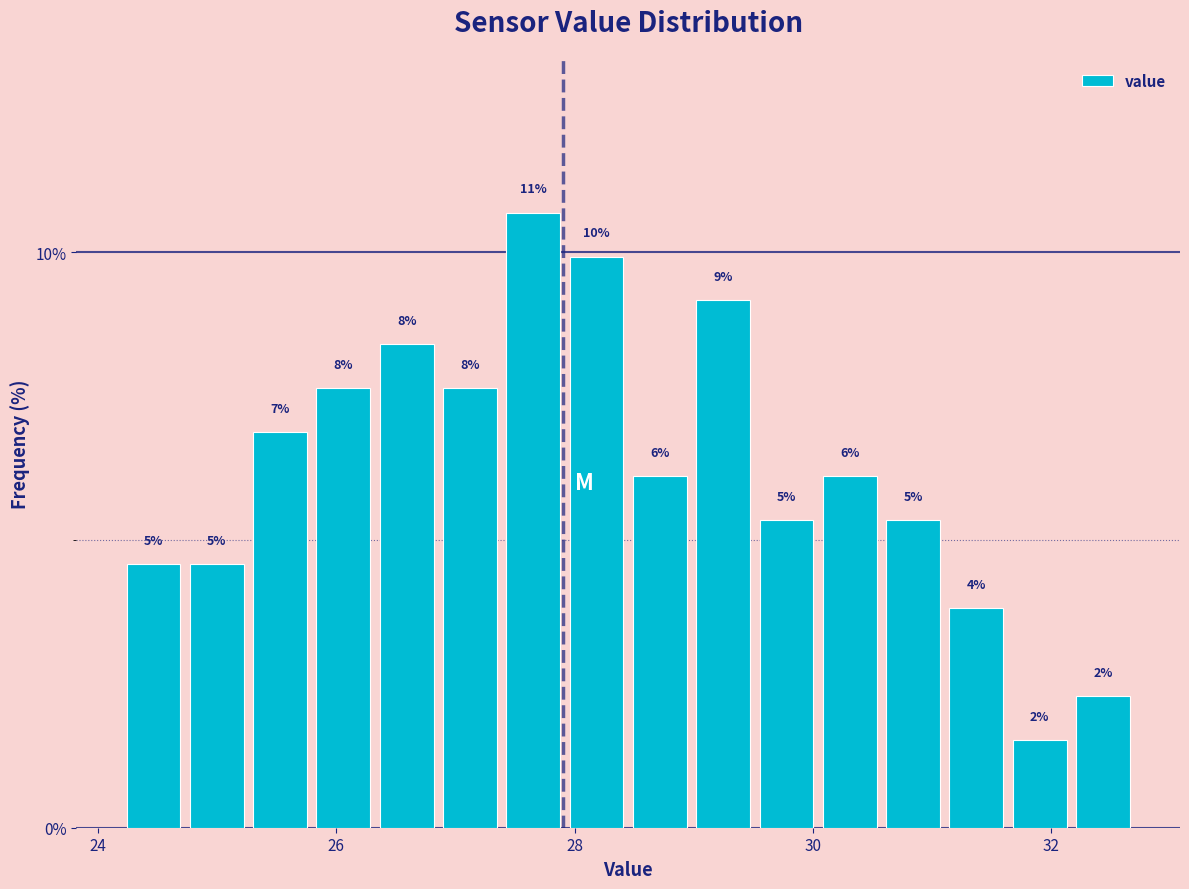

Read against the x-axis, roughly where is the centre of the tallest bar?

27.6